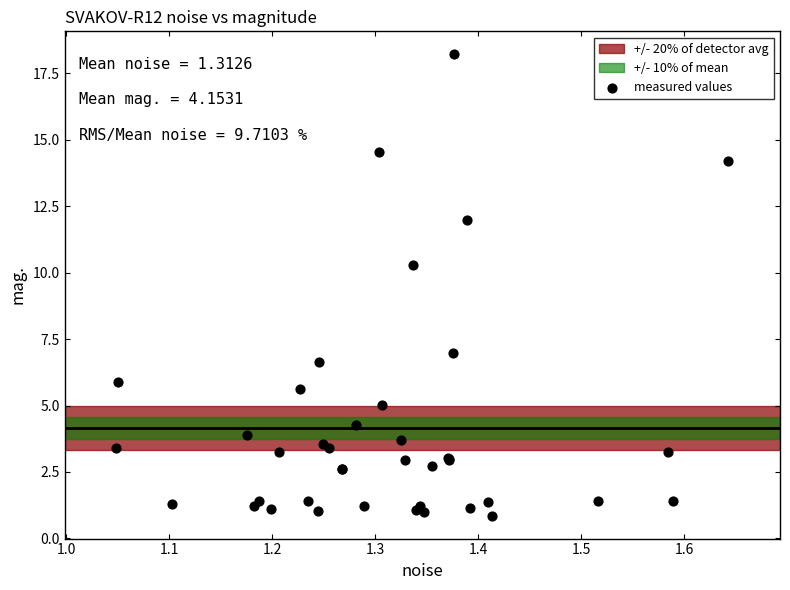

What Y value in the scatter plot is closest to 9?

10.3